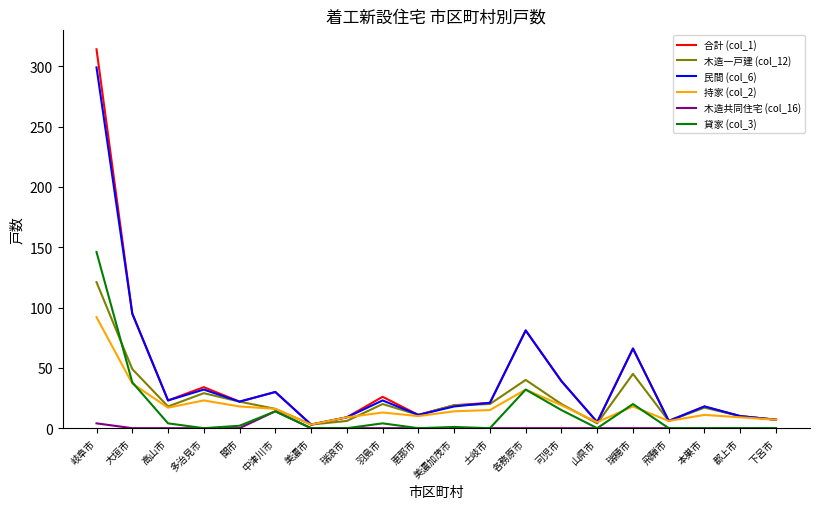

List the series in order of their peak value, lowest first.

木造共同住宅 (col_16), 持家 (col_2), 木造一戸建 (col_12), 貸家 (col_3), 民間 (col_6), 合計 (col_1)